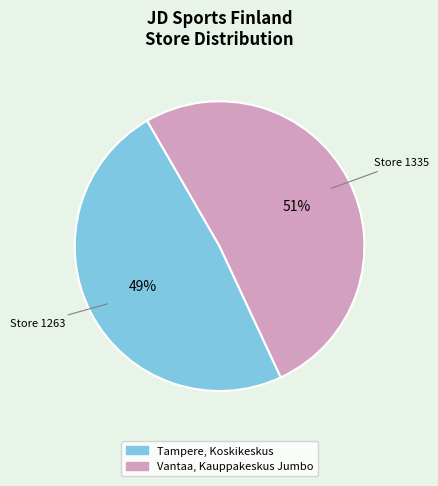

The Vantaa, Kauppakeskus Jumbo slice represents 51% of the pie. True or false?

True